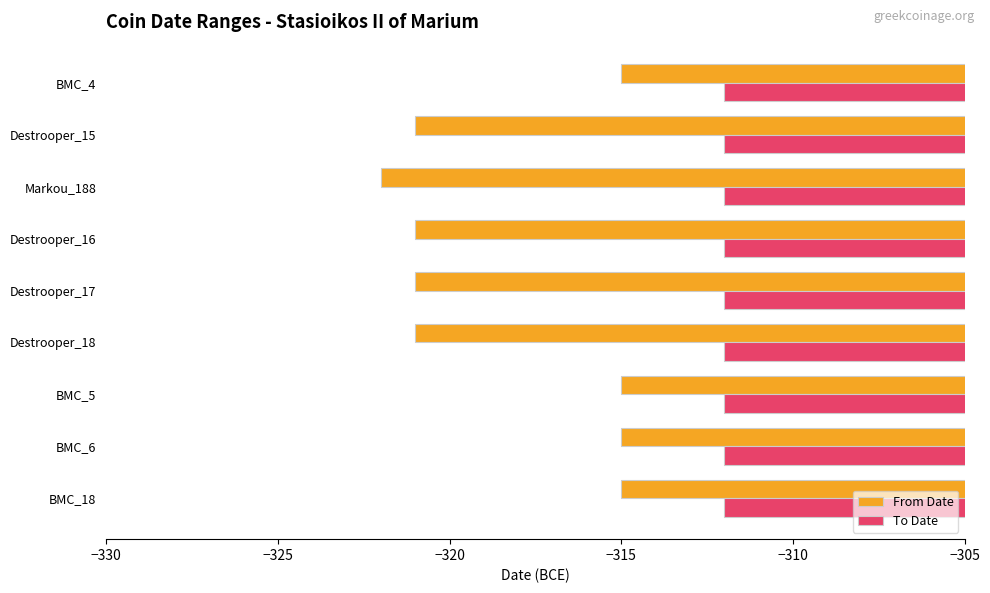

What is the minimum value for From Date?

-322